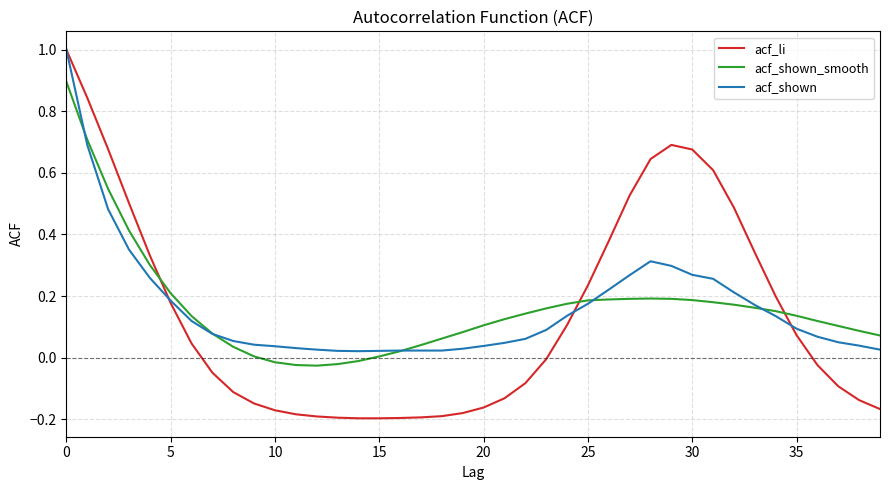

What are all the series names shown in the legend?

acf_li, acf_shown_smooth, acf_shown